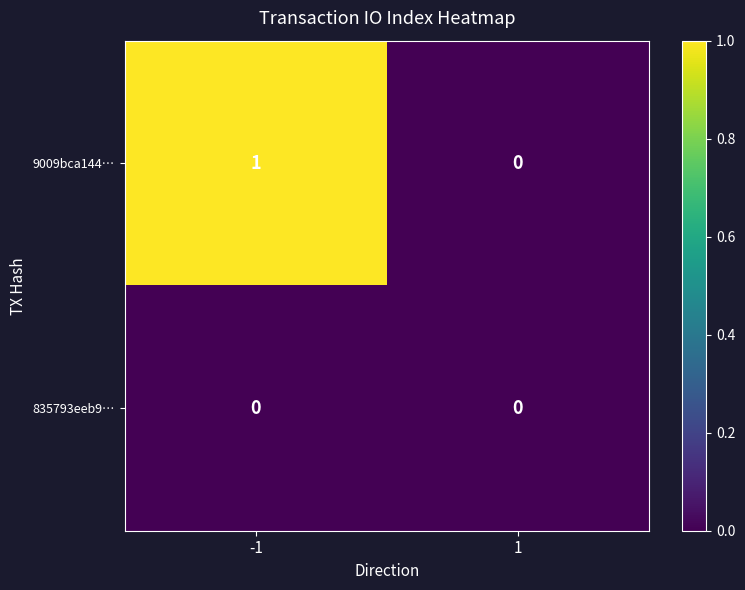

Which series has the widest spread of values?

9009bca144…